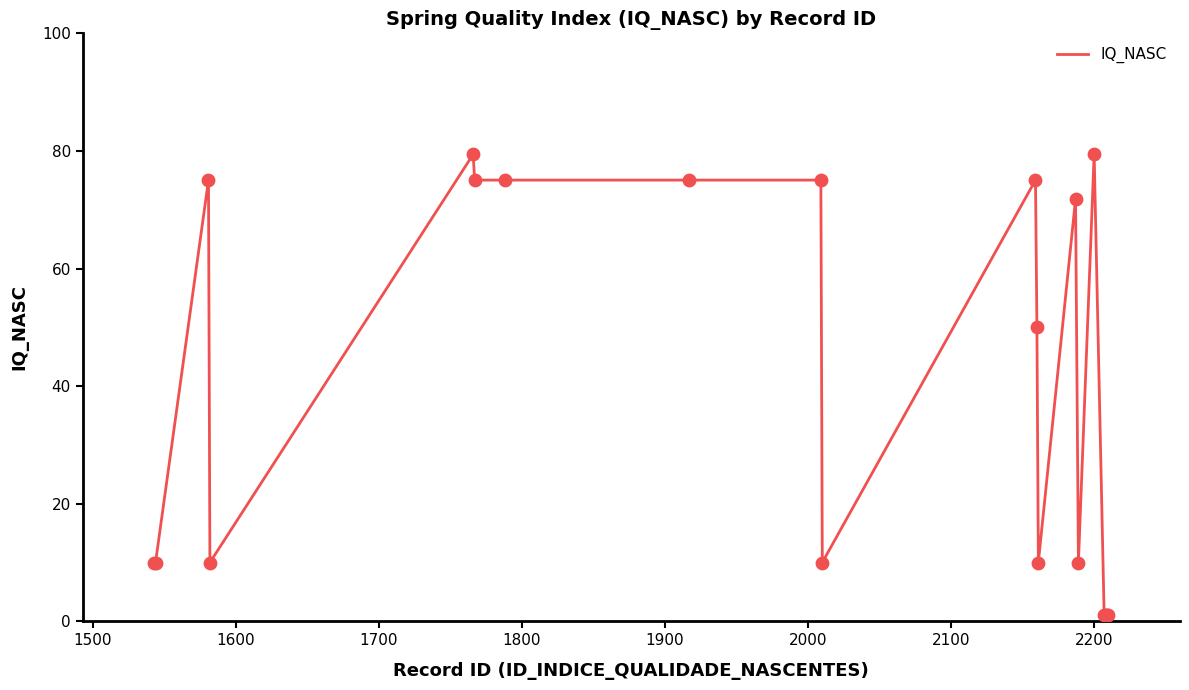

What is the greatest value displayed?

79.4